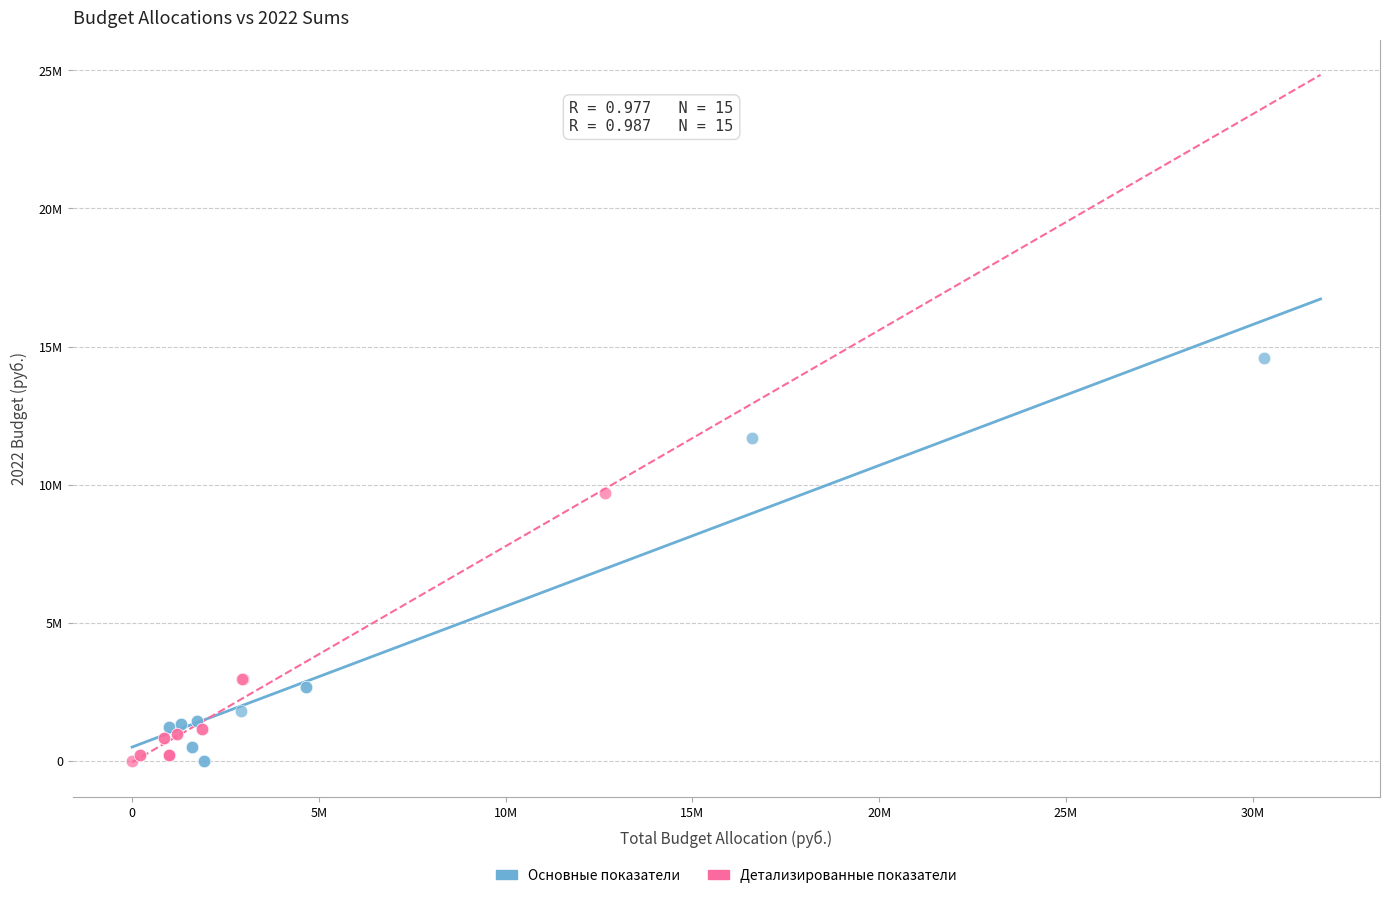

What are all the series names shown in the legend?

Основные показатели, Детализированные показатели